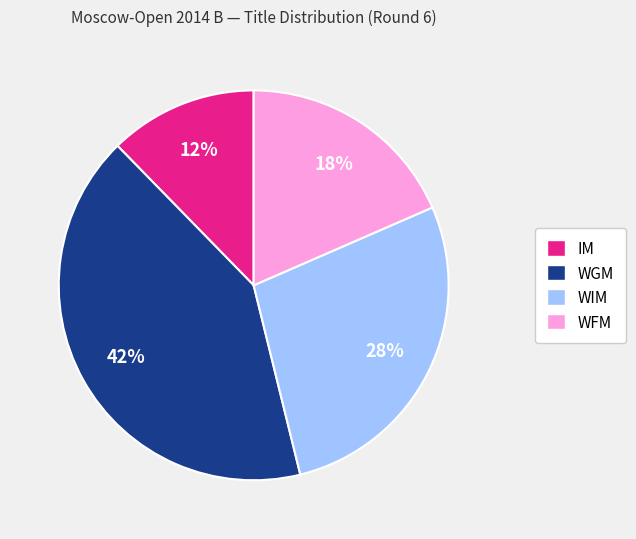

Do WGM and WFM together represent more than half of the pie?

Yes